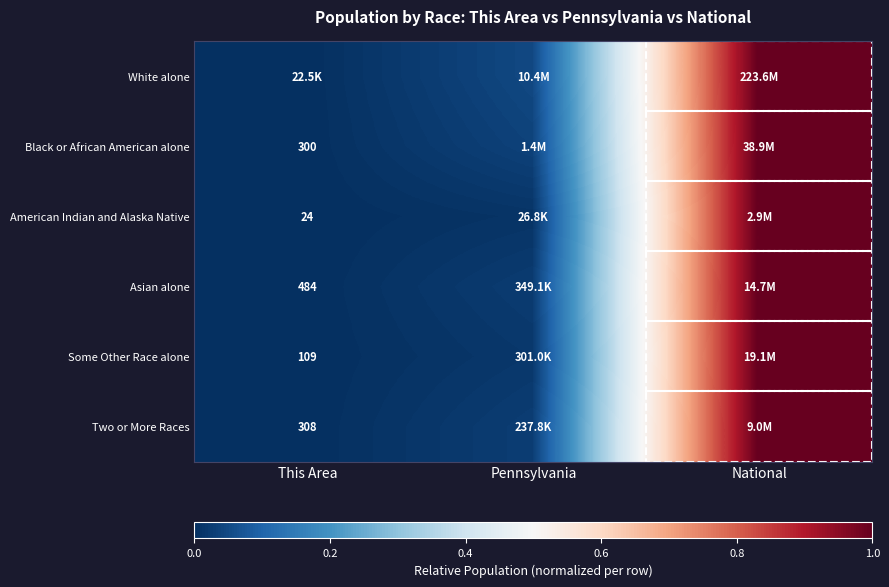

The Two or More Races series shows 1.7 at National. True or false?

False